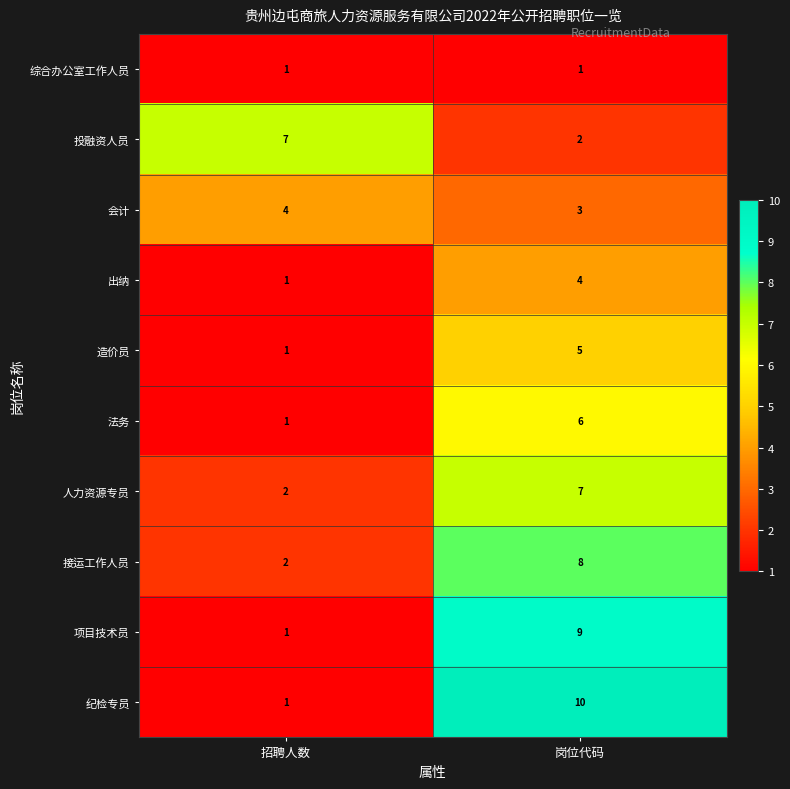

Reading right to left, what are all the values shown in this chart?

综合办公室工作人员: 岗位代码=1	招聘人数=1
投融资人员: 岗位代码=2	招聘人数=7
会计: 岗位代码=3	招聘人数=4
出纳: 岗位代码=4	招聘人数=1
造价员: 岗位代码=5	招聘人数=1
法务: 岗位代码=6	招聘人数=1
人力资源专员: 岗位代码=7	招聘人数=2
接运工作人员: 岗位代码=8	招聘人数=2
项目技术员: 岗位代码=9	招聘人数=1
纪检专员: 岗位代码=10	招聘人数=1